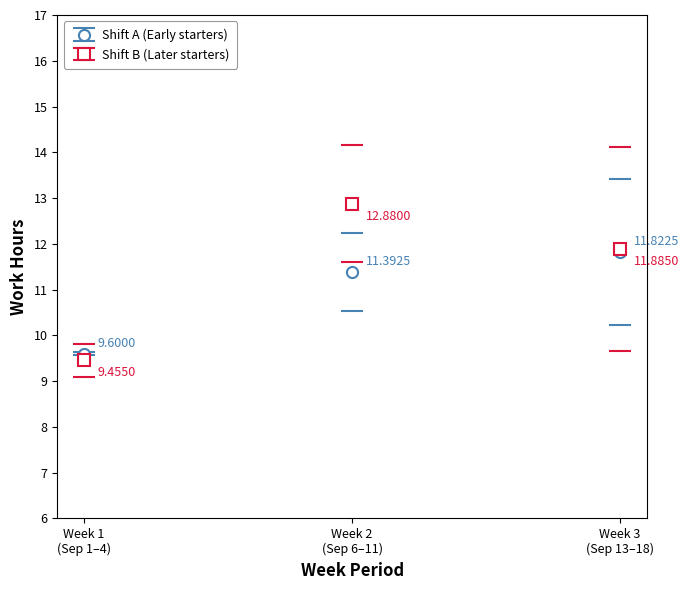

List the series in order of their overall mean, highest first.

Shift B (Later starters), Shift A (Early starters)